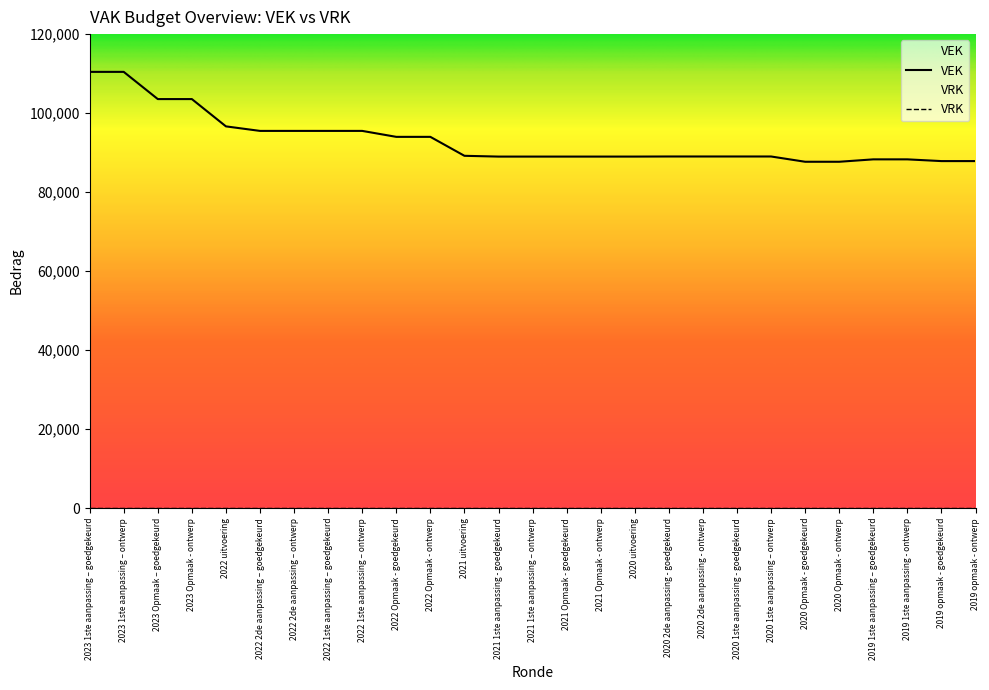

What is the ratio of the value at 2020 1ste aanpassing – ontwerp to the value at 2020 2de aanpassing - goedgekeurd?

1.0